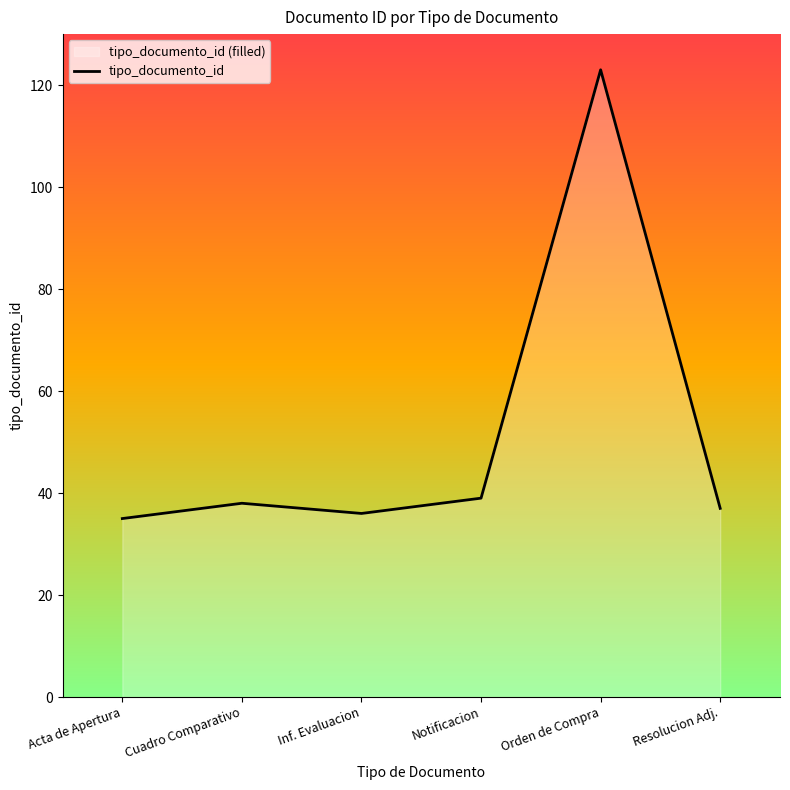

What is the greatest value displayed?

123